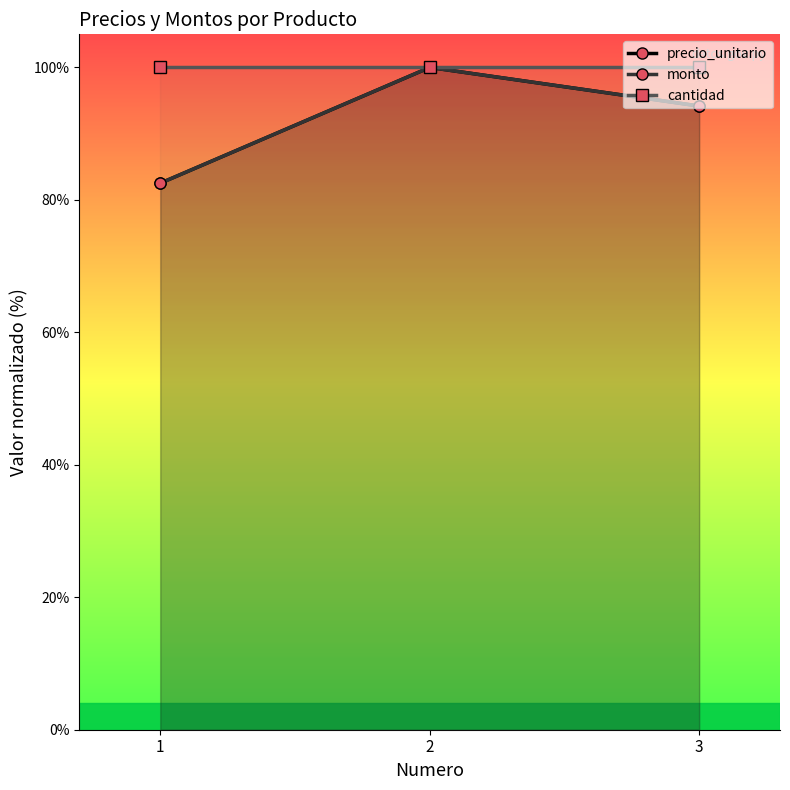

True or false: cantidad has a value of 100.0 at 3.

True